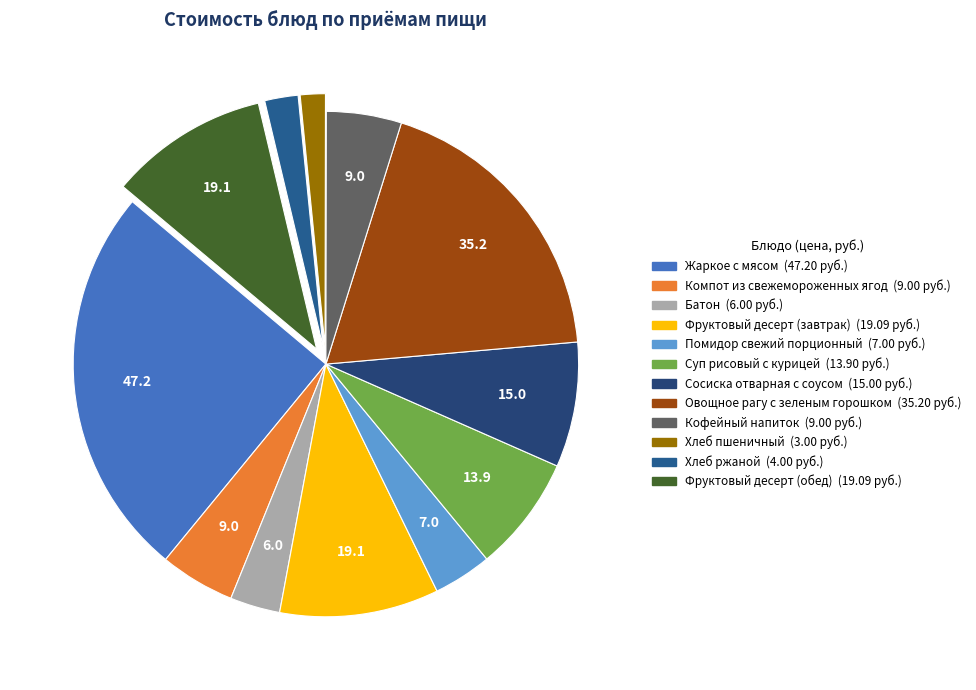

Rank the categories by value from lowest to highest.

Хлеб пшеничный, Хлеб ржаной, Батон, Помидор свежий порционный, Компот из свежемороженных ягод, Кофейный напиток, Суп рисовый с курицей, Сосиска отварная с соусом, Фруктовый десерт (завтрак), Фруктовый десерт (обед), Овощное рагу с зеленым горошком, Жаркое с мясом